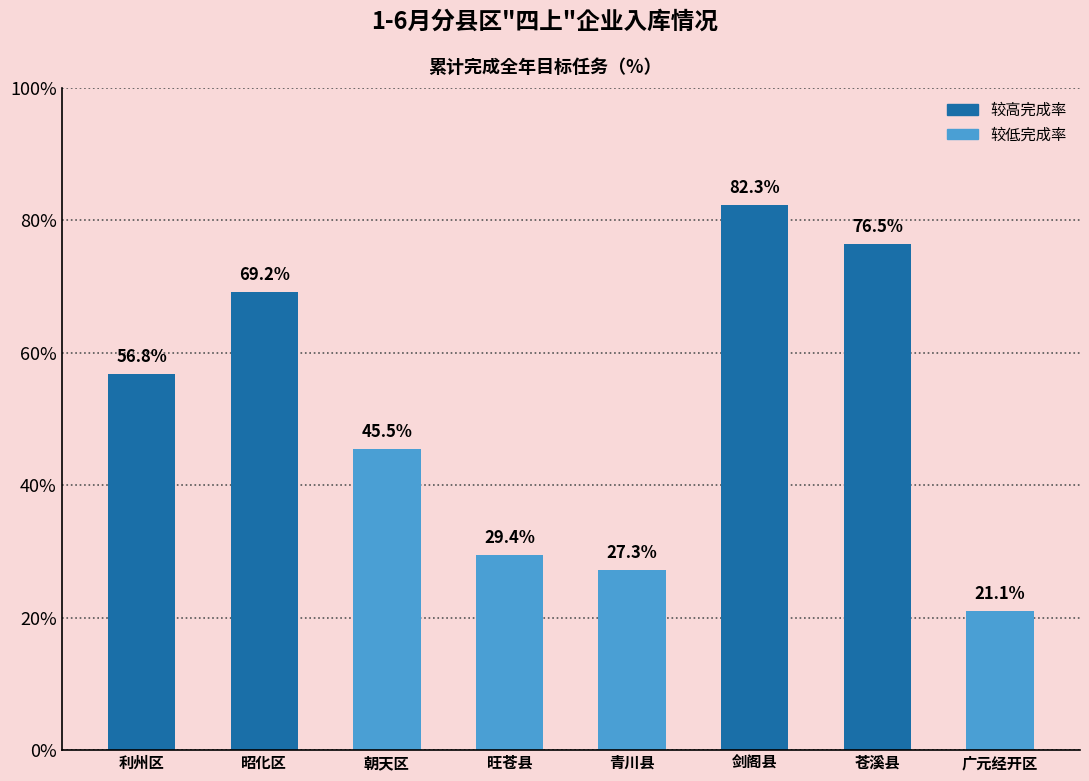

The chart shows a value of 108.4 at 苍溪县. True or false?

False